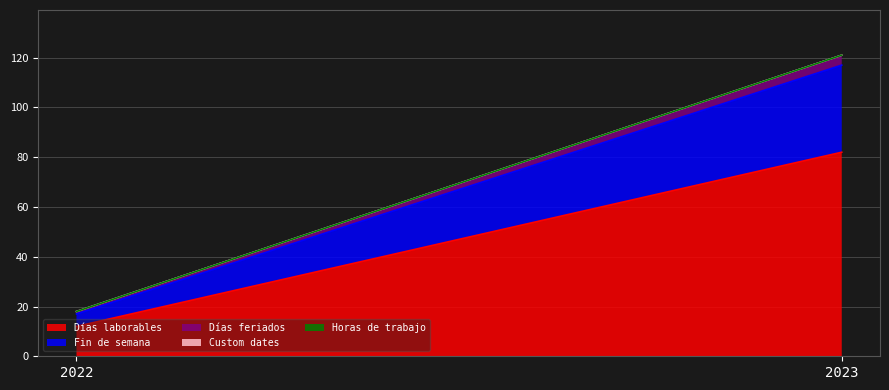

Which category has the highest value in the Días feriados series?

2023